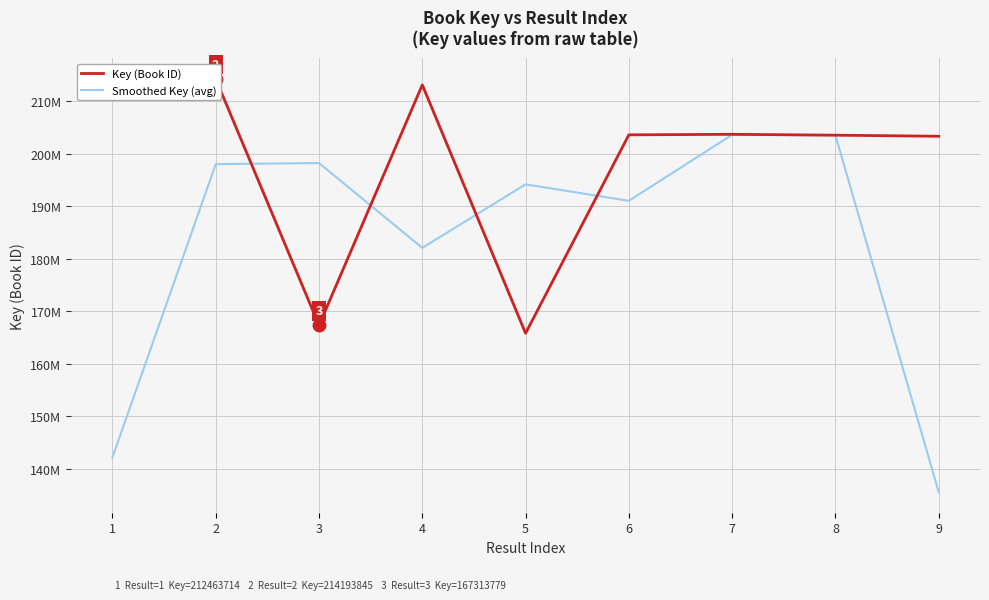

At which category is the sum across all series the highest?

2